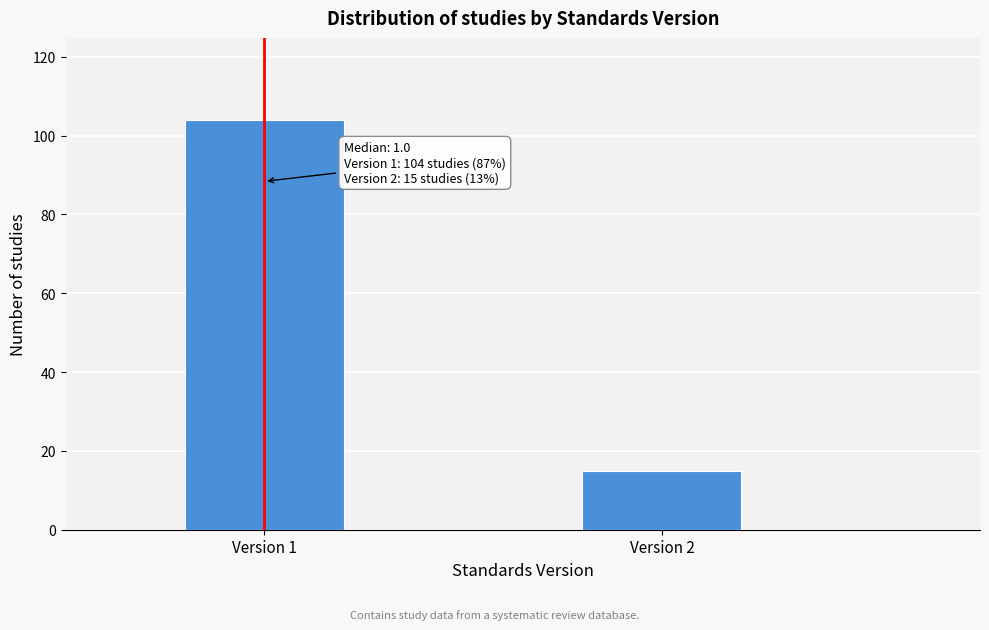

Reading right to left, list all the values displayed in this chart.

15	104